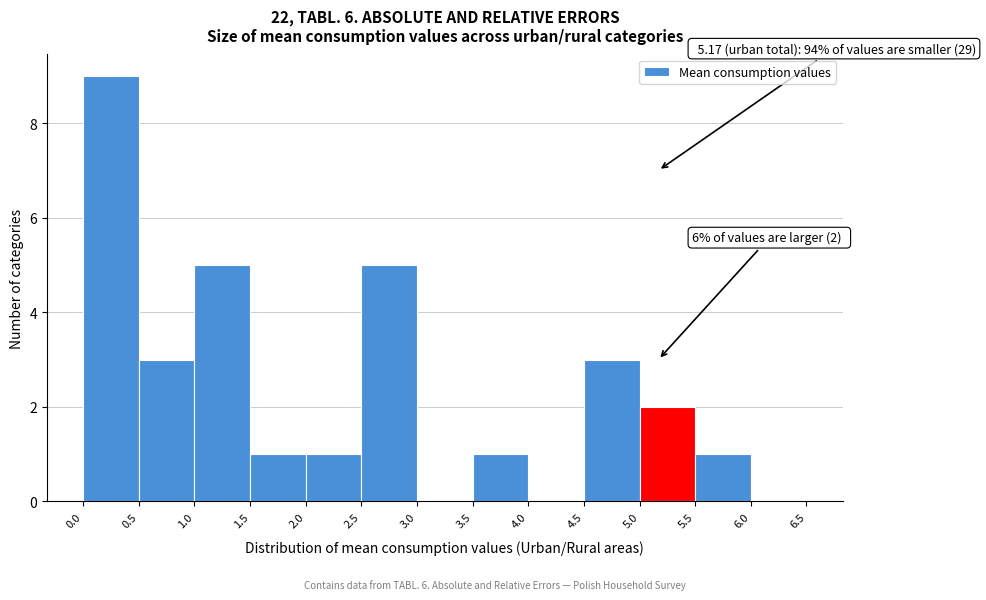

Which range on the x-axis has the tallest bar?

0.0 to 0.5